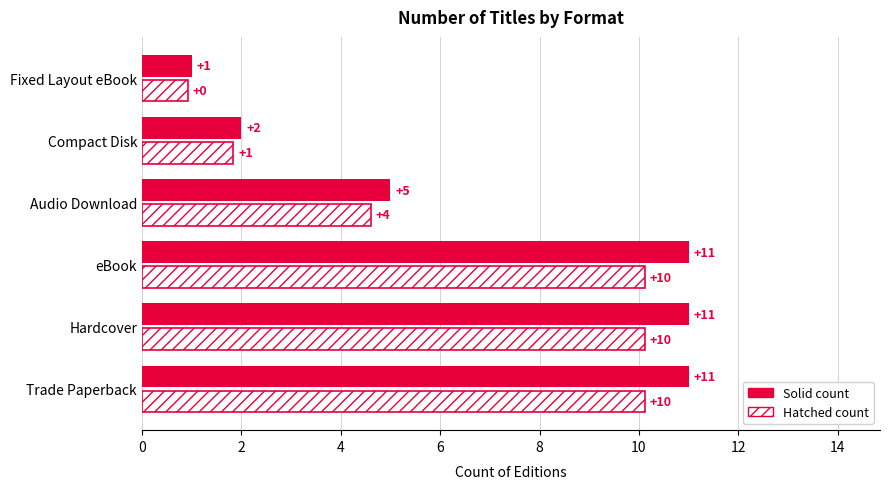

How many distinct data groups are displayed?

2